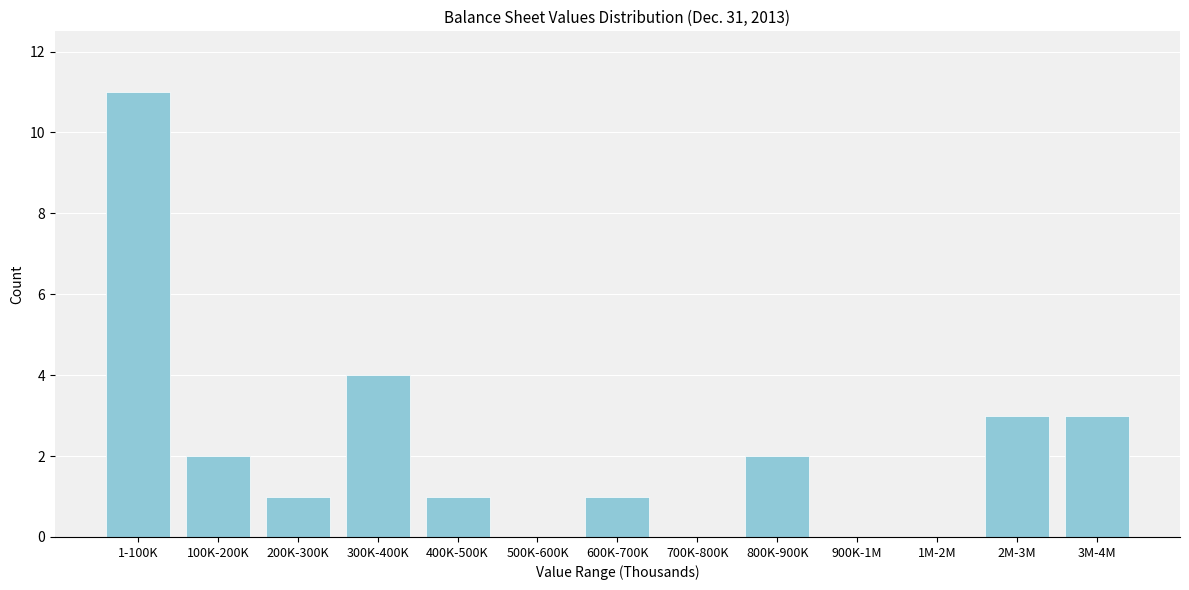

Reading left to right, extract all data points from this chart.

1-100K=11	100K-200K=2	200K-300K=1	300K-400K=4	400K-500K=1	500K-600K=0	600K-700K=1	700K-800K=0	800K-900K=2	900K-1M=0	1M-2M=0	2M-3M=3	3M-4M=3